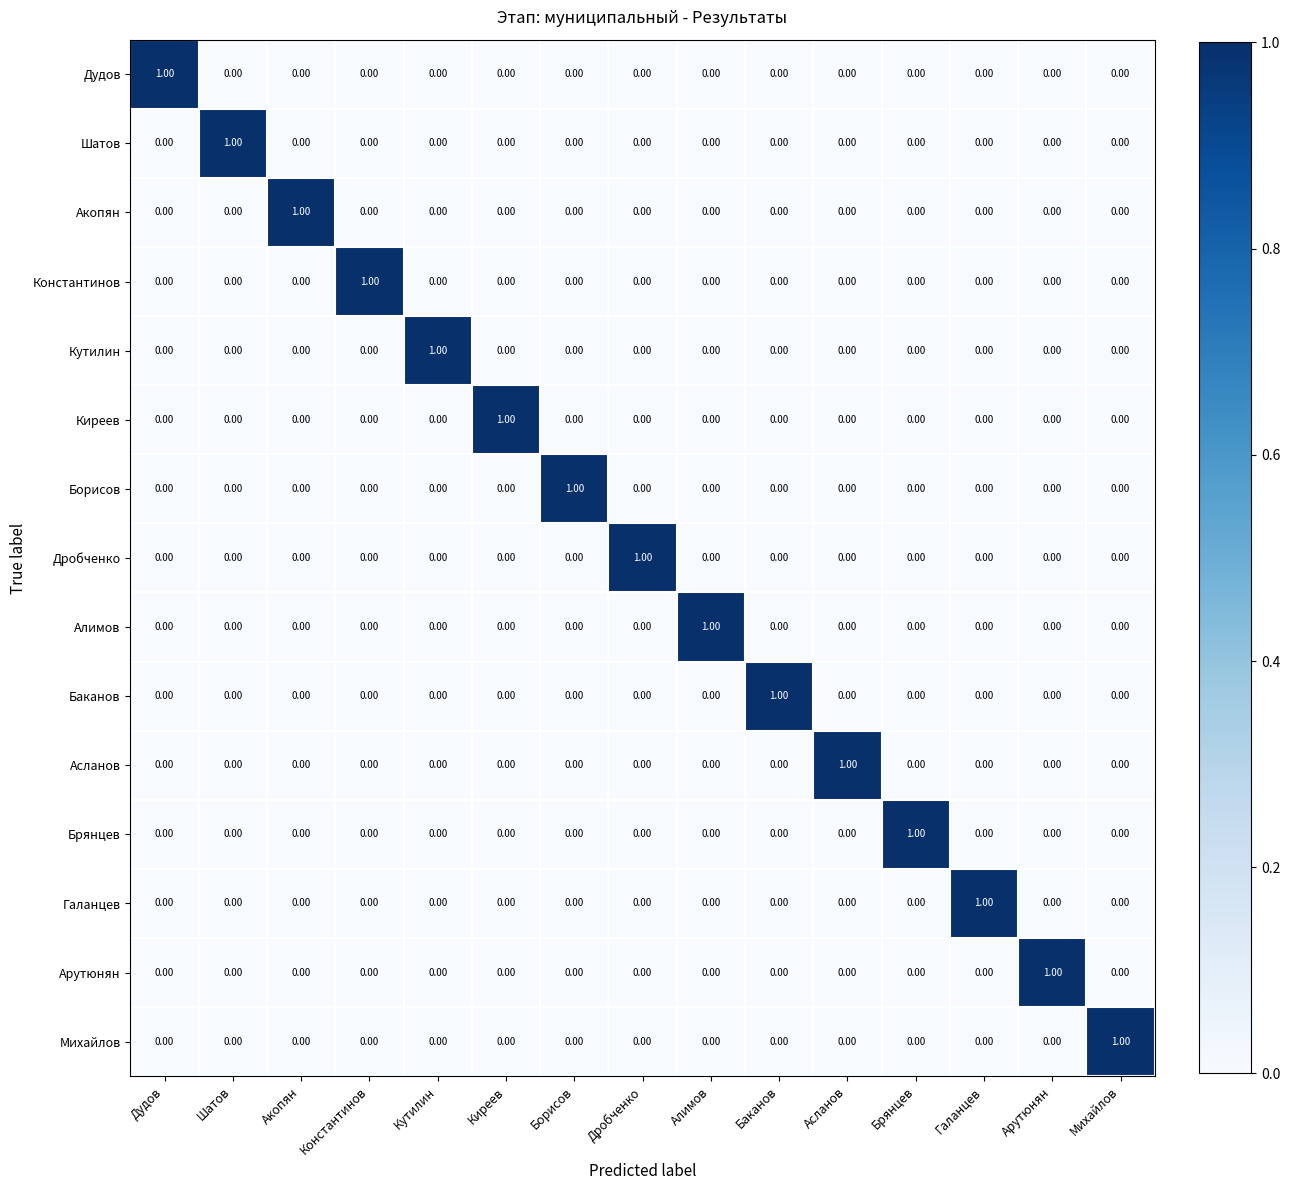

At how many categories does at least one series exceed 0?

15